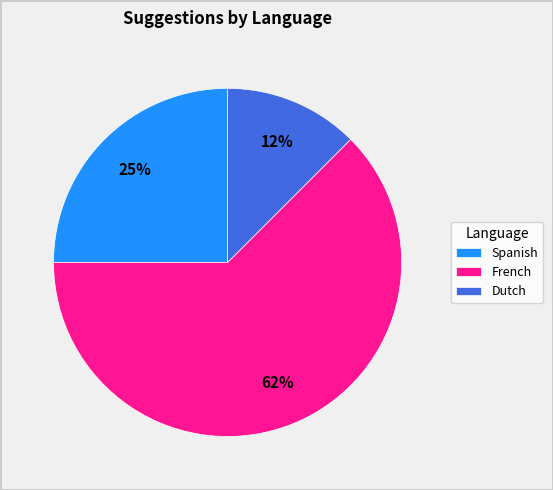

To the nearest percent, what is the average slice percentage?

33%